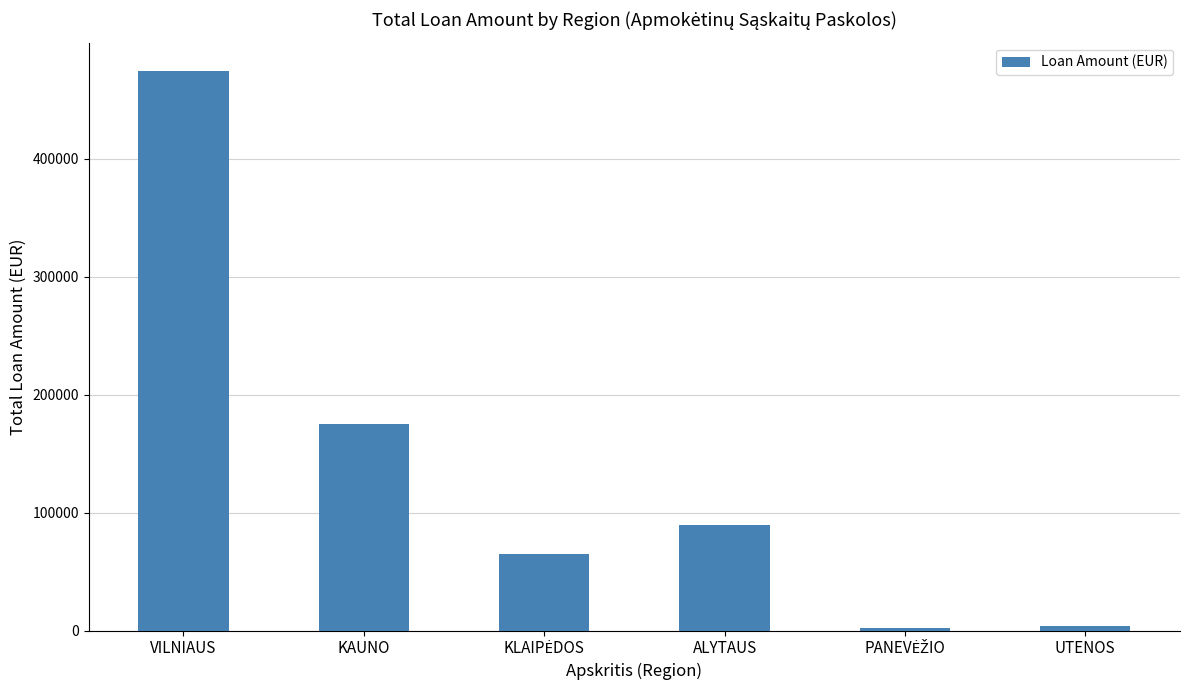

What is the label of the 6th bar from the left?

UTENOS